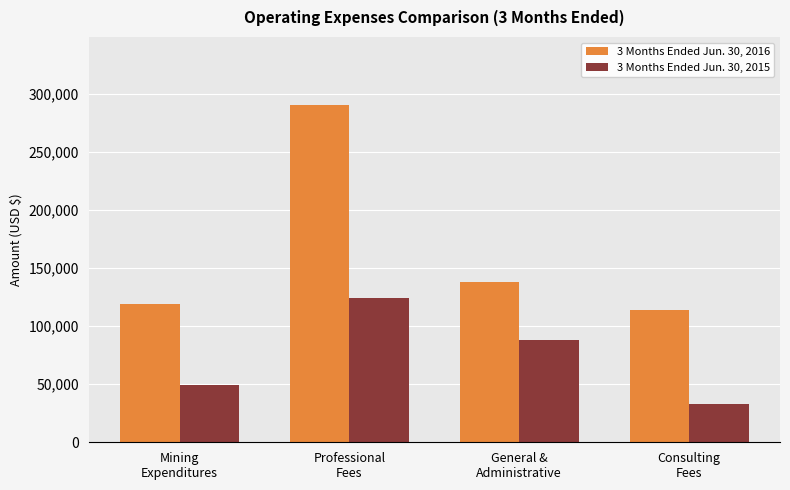

What is the sum of the 3 Months Ended Jun. 30, 2016 values at Professional
Fees and General &
Administrative?

428831